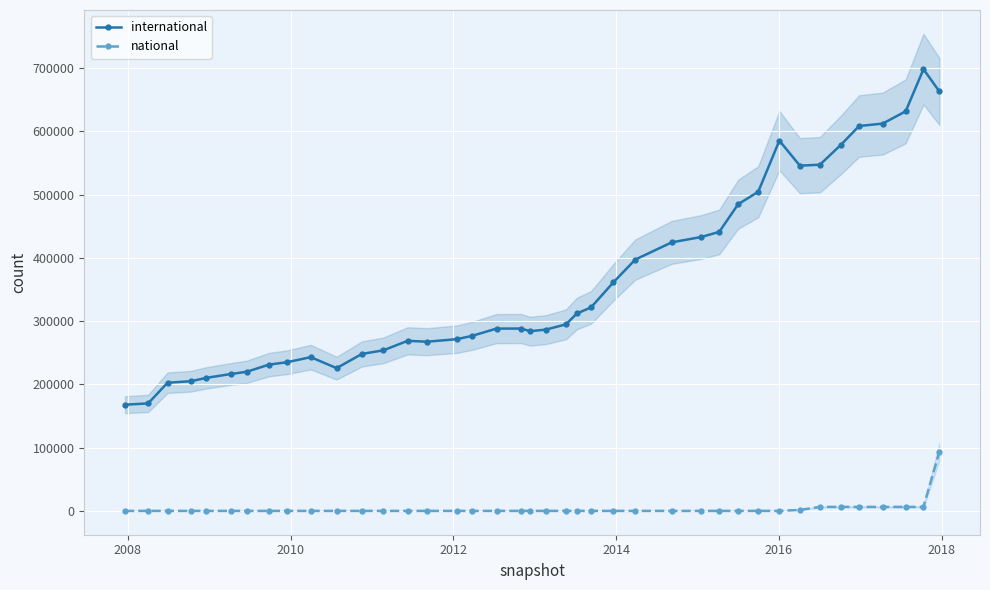

True or false: national and international cross at least once.

False